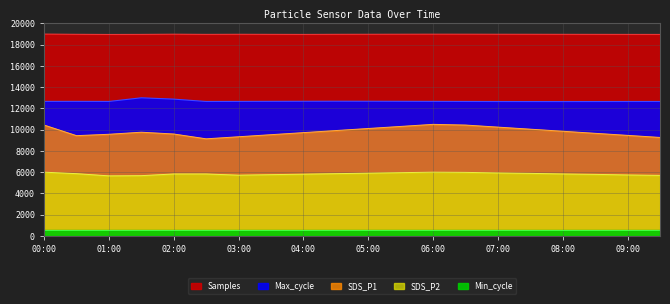

What is the highest value of the SDS_P2 series?

6000.0